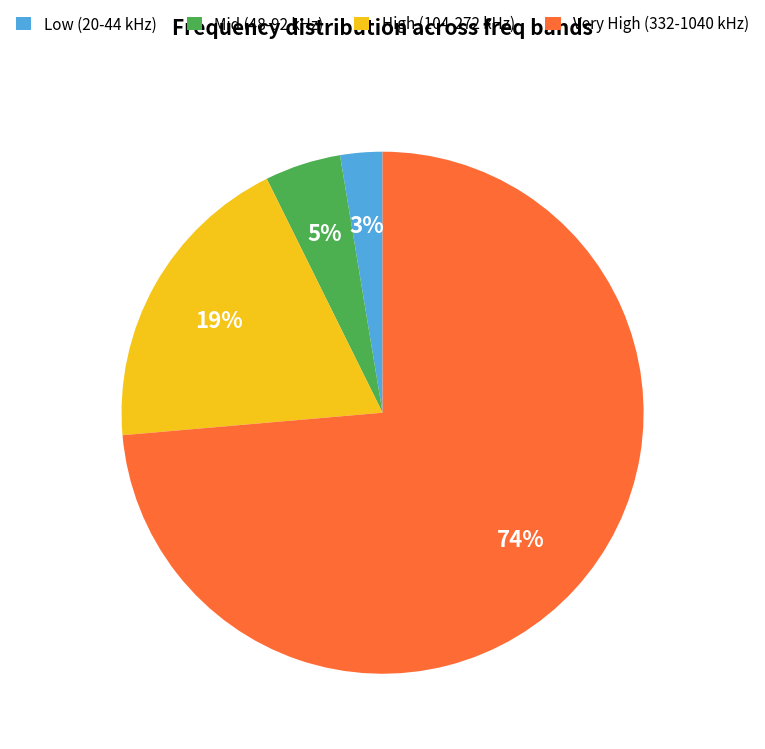

To the nearest percent, what portion does Low (20-44 kHz) represent?

3%